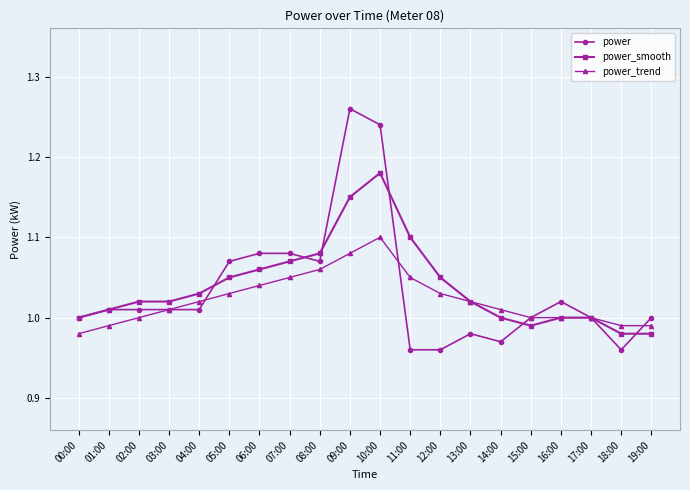

What is the sum of the power values at 02:00 and 19:00?

2.0